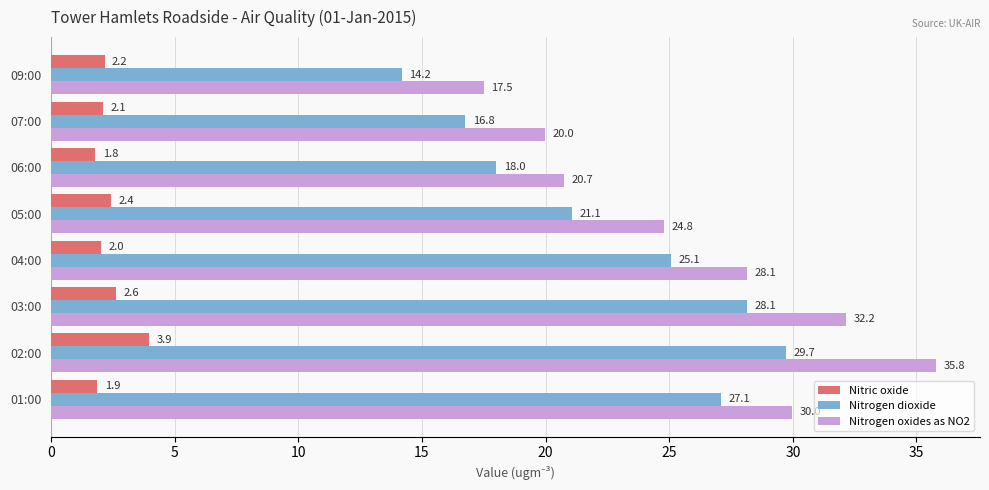

At which category is the sum across all series the highest?

02:00